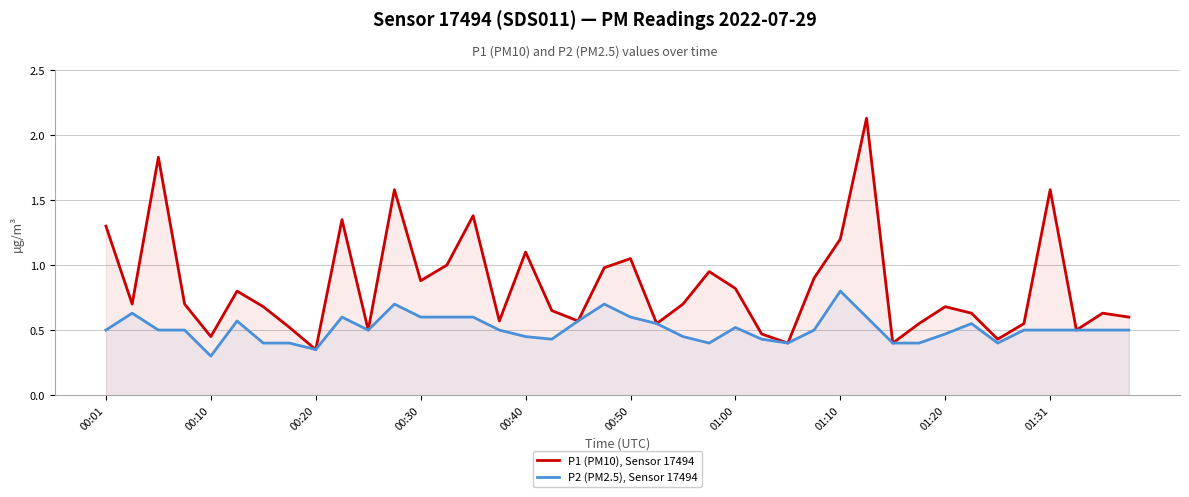

Which category has the lowest value in the P2 (PM2.5), Sensor 17494 series?

00:10